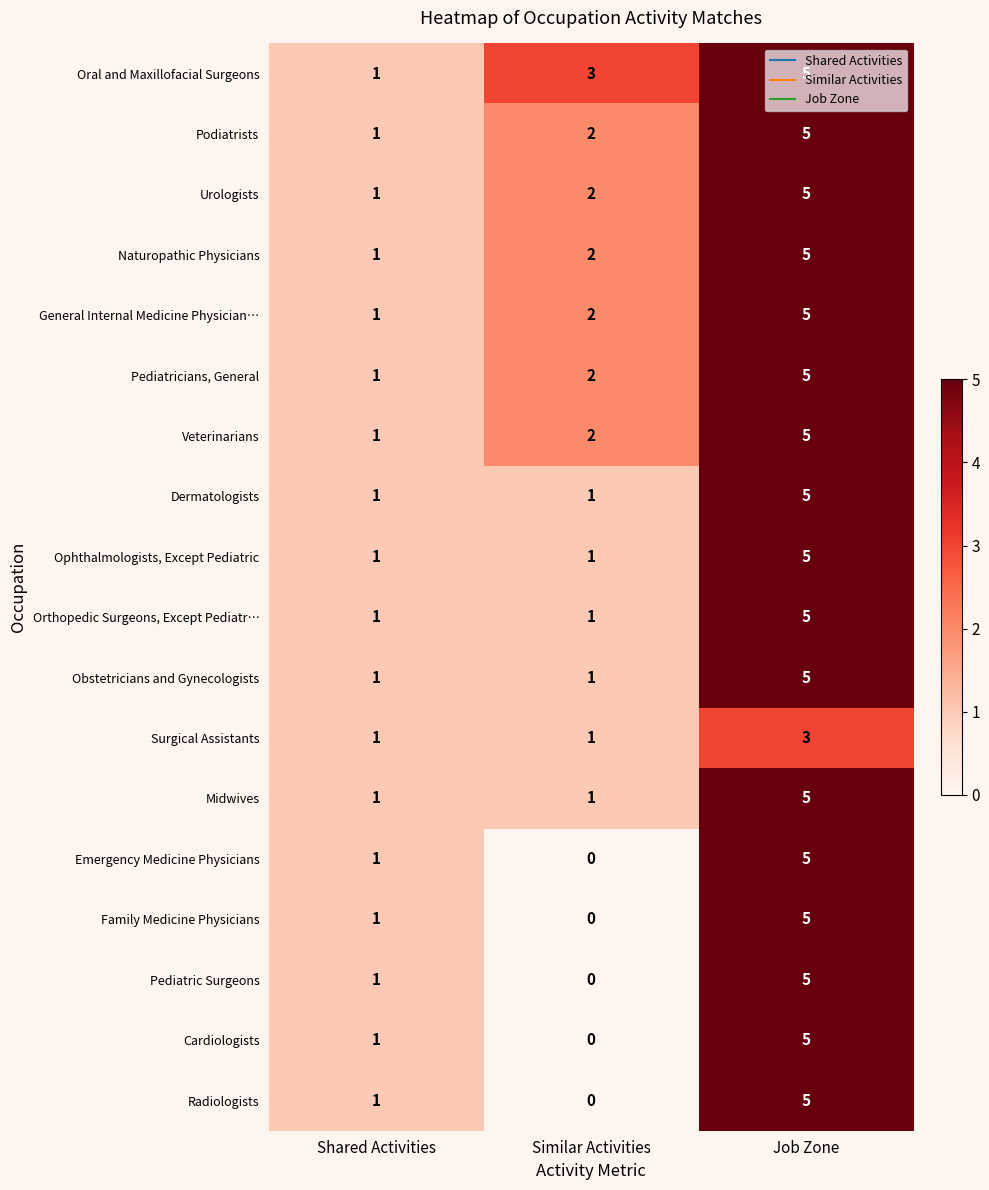

Where is Veterinarians nearest to the value 3?

Similar Activities